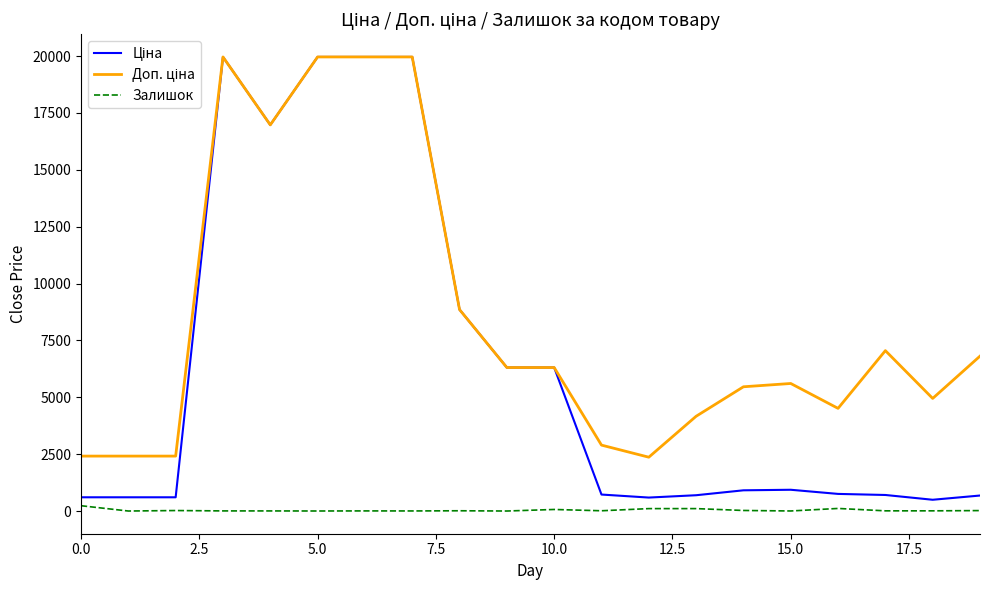

Does the chart have visible grid lines?

No